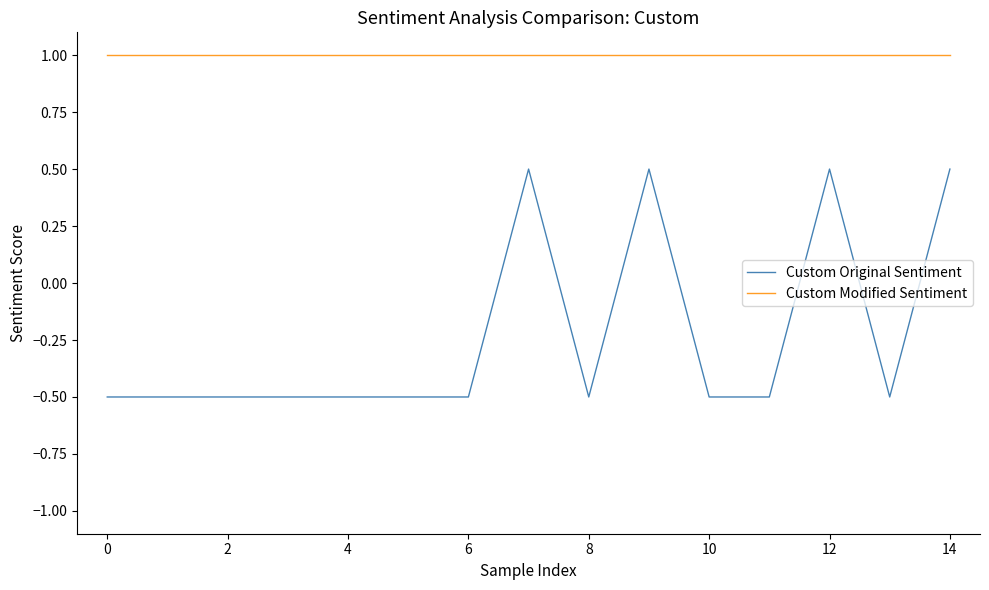

How many values in the Custom Original Sentiment series exceed 0?

4